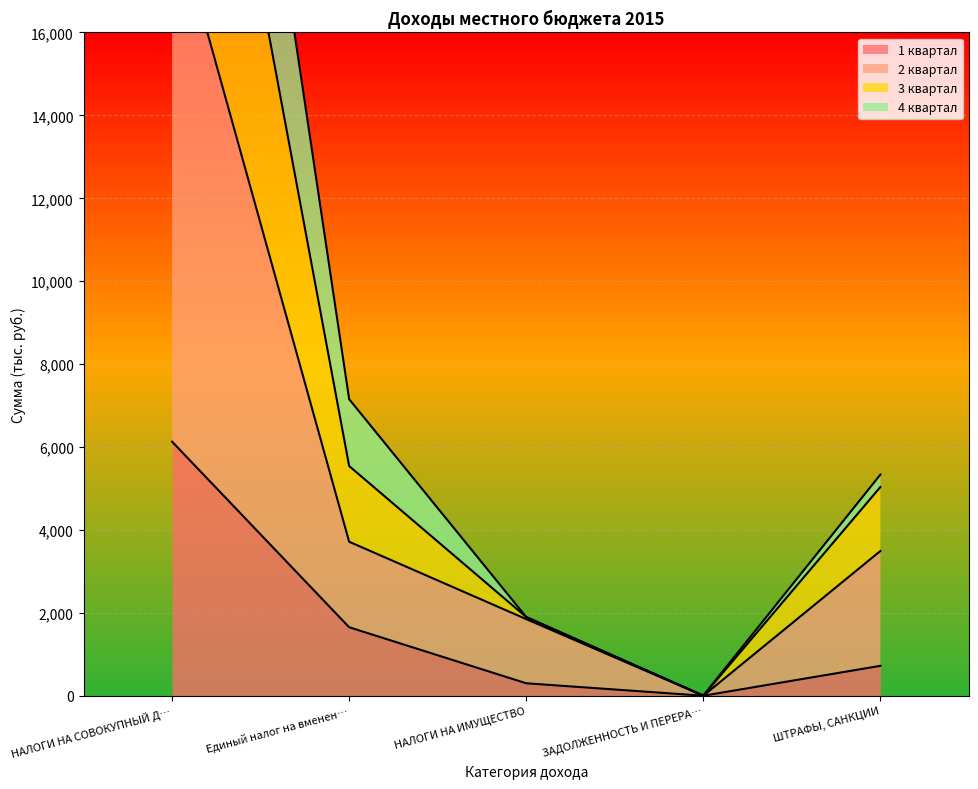

True or false: 2 квартал and 4 квартал cross at least once.

False